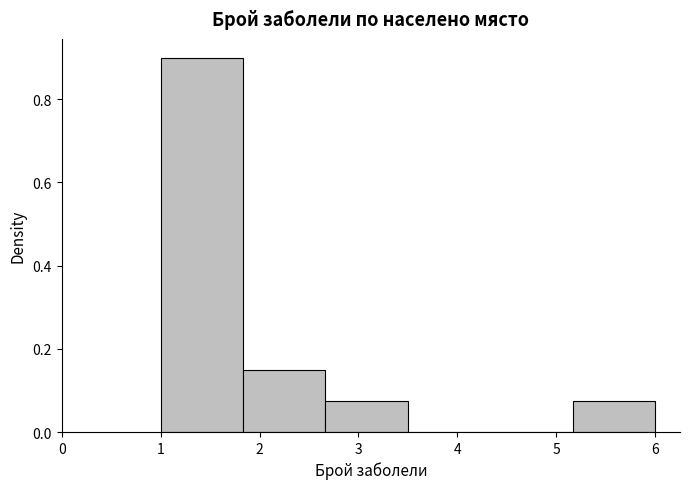

How tall is the bar that spans 5.2 to 6.0 on the x-axis? Neither the bar edges nor the heights are printed on the chart, so give them approximately, as read against the axes.

0.08